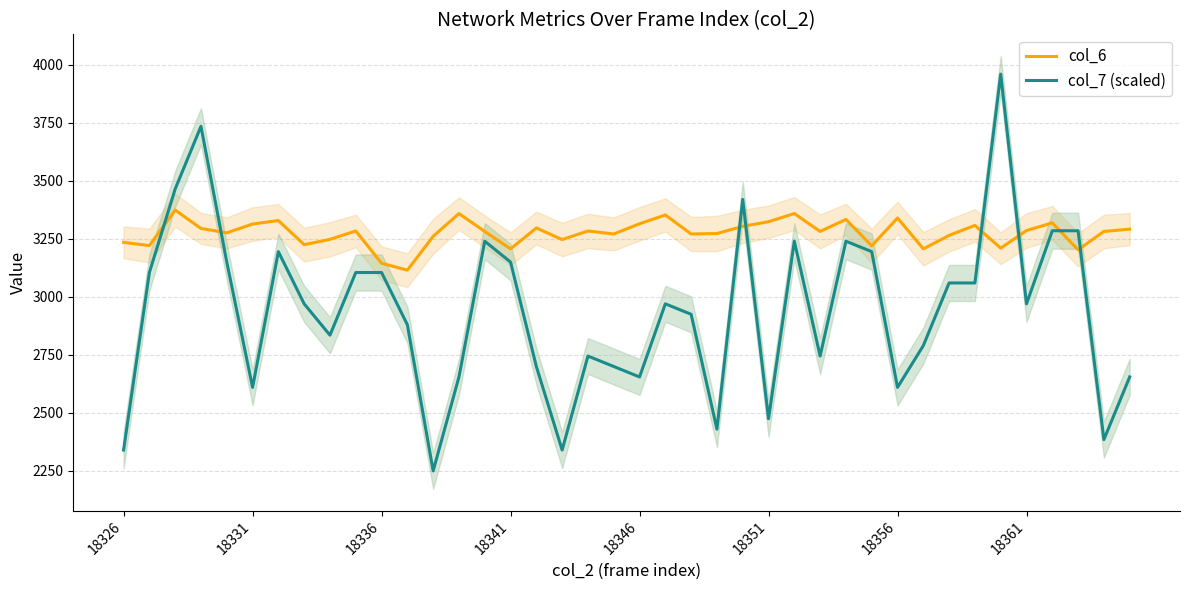

Between 11 and 36, which series saw the biggest shift?

col_7 (scaled)